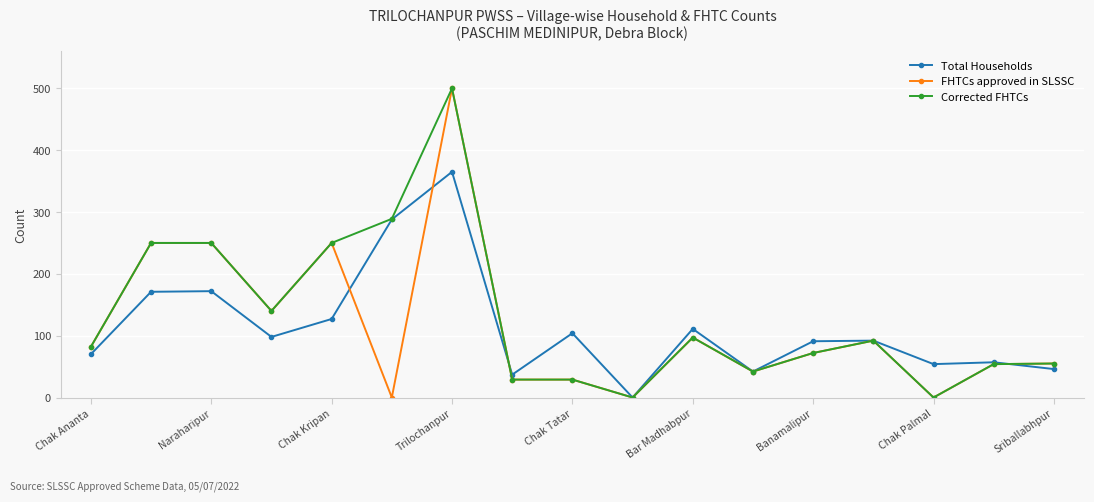

Does the chart have visible grid lines?

Yes